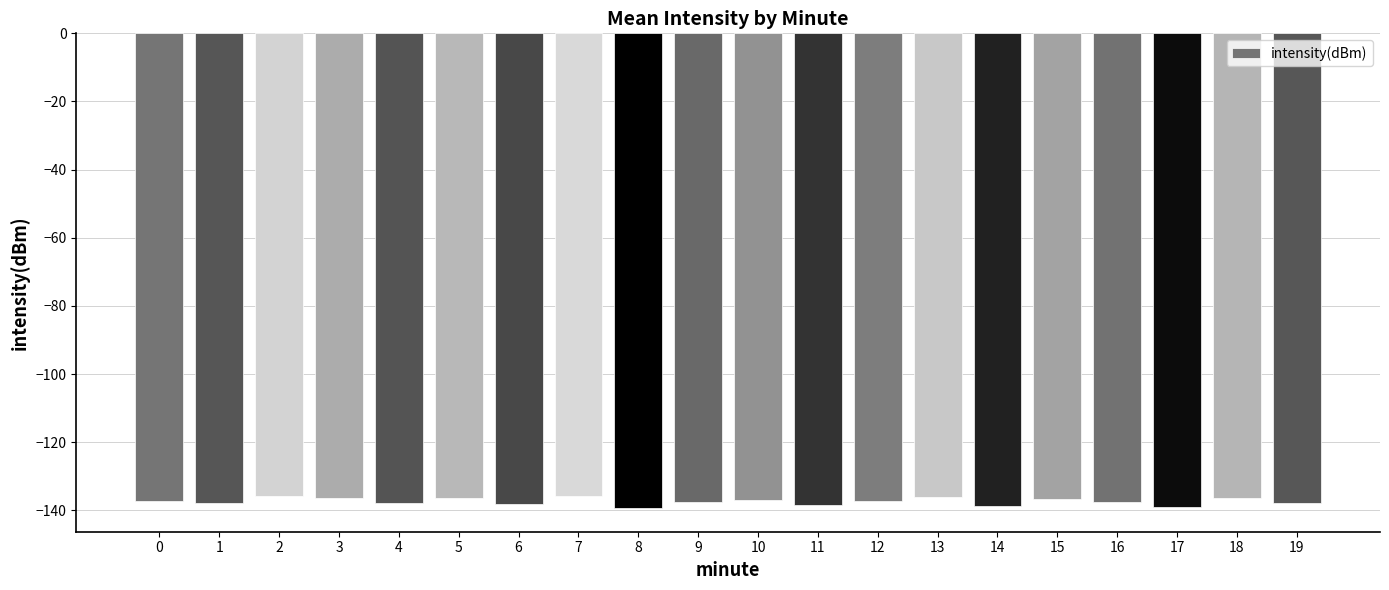

Is it true that the value at 6 is -197.8?

False